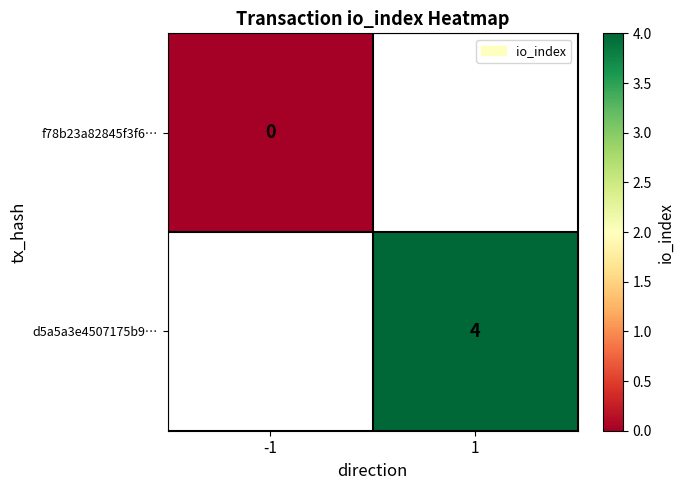

The d5a5a3e4507175b9… series shows 7 at 1. True or false?

False